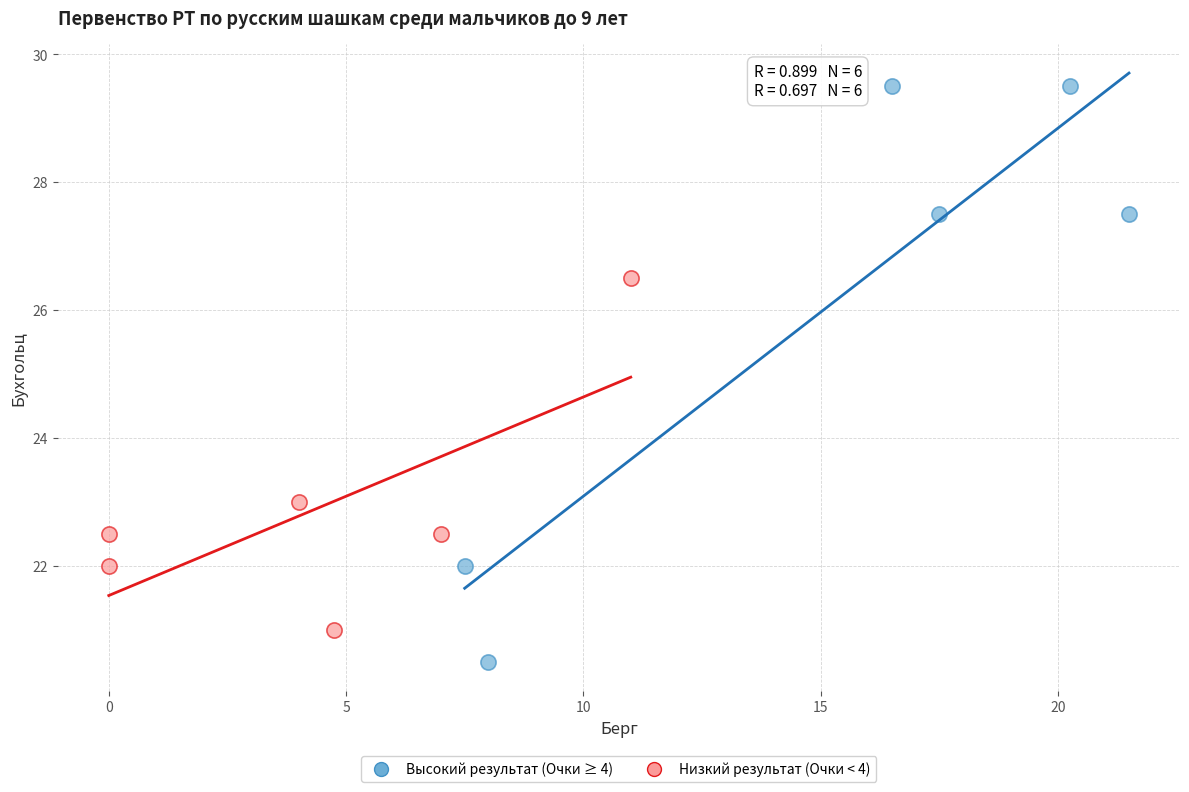

Which series reaches the maximum Y coordinate?

Высокий результат (Очки ≥ 4)